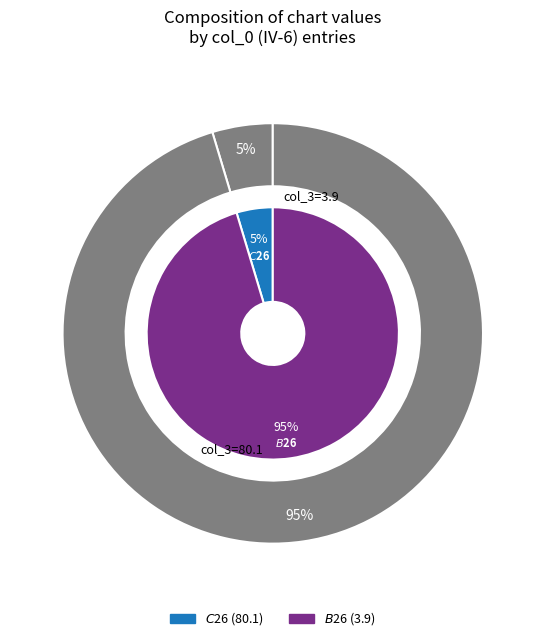

Approximately how many times larger is the value at $C$26 compared to $B$26?

20.5